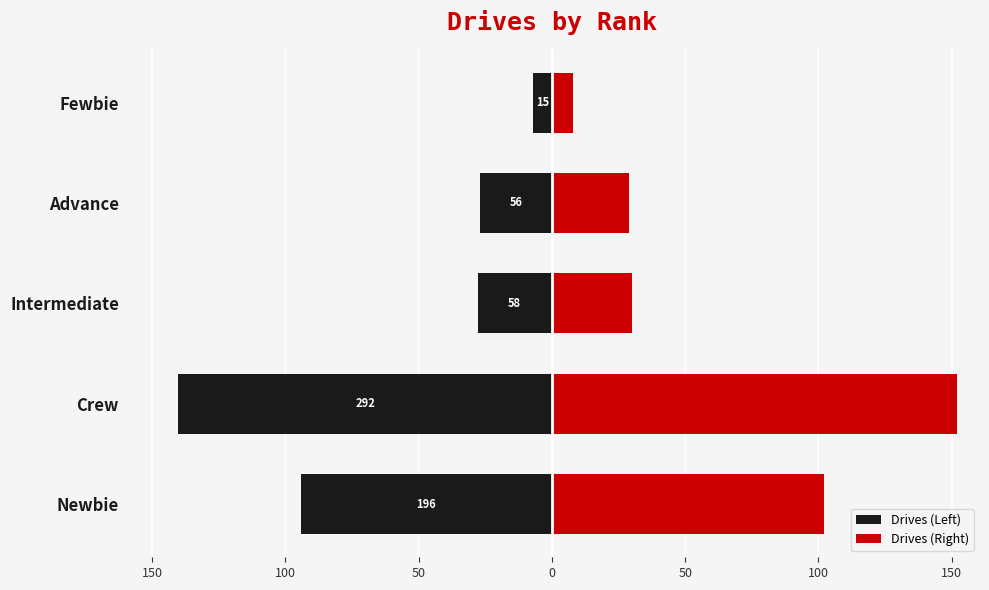

What are all the series names shown in the legend?

Drives (Left), Drives (Right)